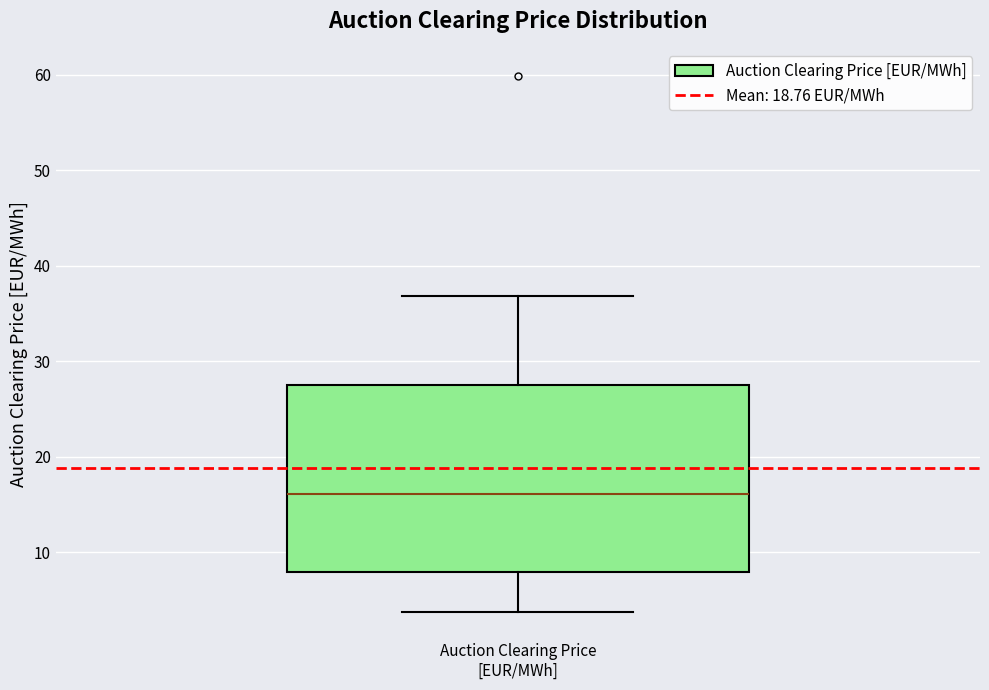

Read this box plot against the y-axis: the position of the median line, the range covered by the box, and the ends of both whiskers. The values are not printed on the chart, so give them approximately, as read against the axis.

median 16, box 8 to 28, whiskers 4 to 37